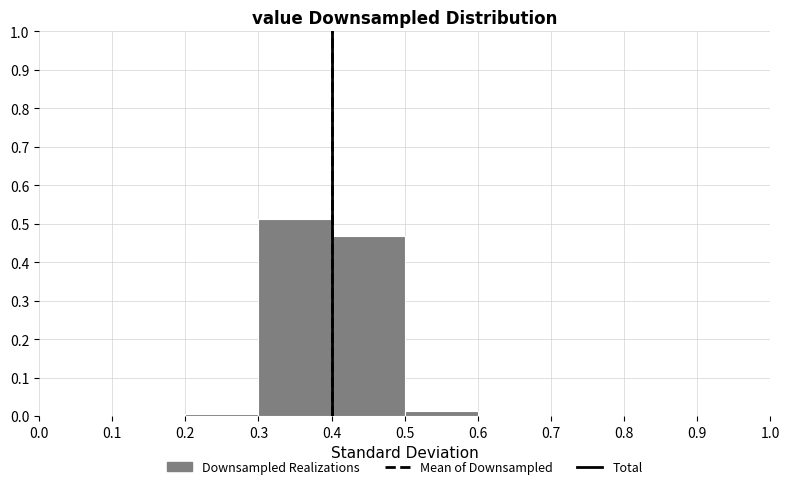

Over which range of the x-axis is the bar tallest?

0.3 to 0.4